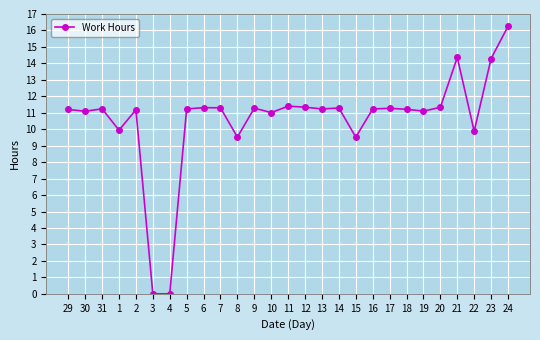

What is the ratio of the value at 10 to the value at 22?

1.1